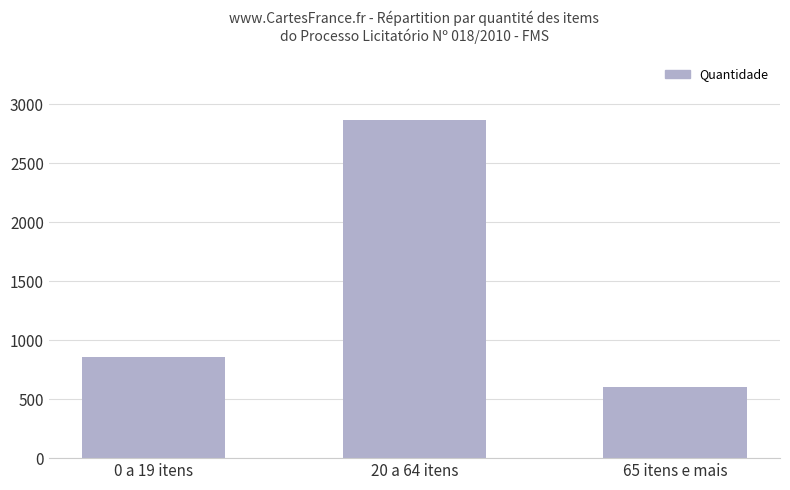

How many series are shown in this chart?

1